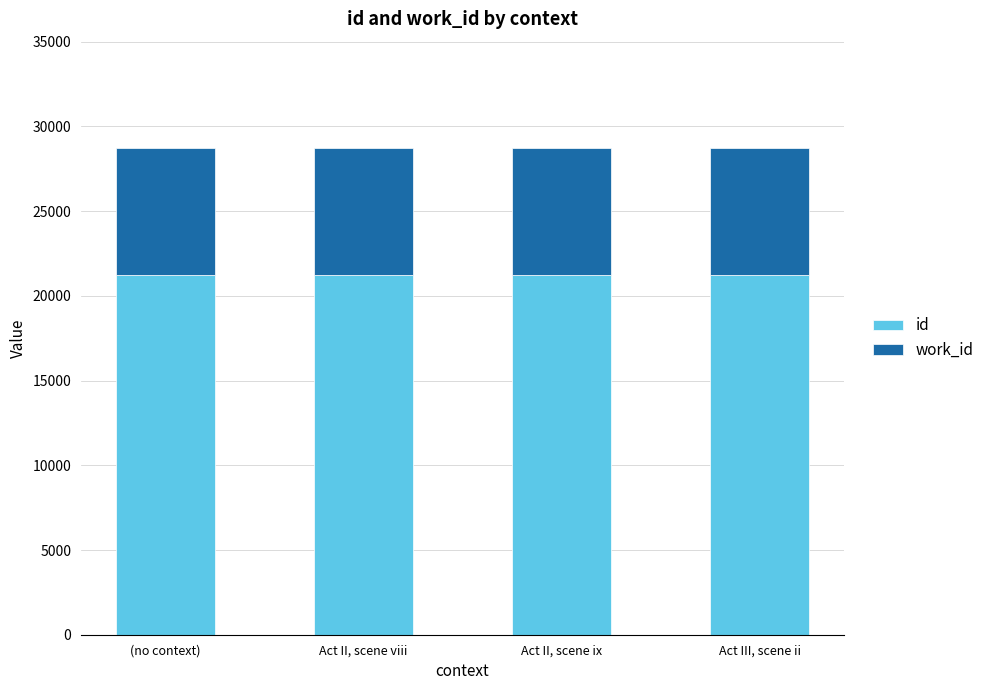

How many distinct data groups are displayed?

2